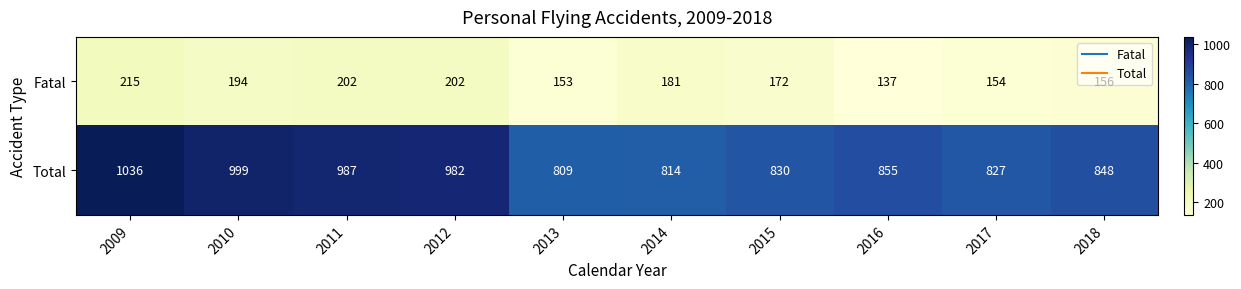

Where is Total nearest to the value 922?

2012